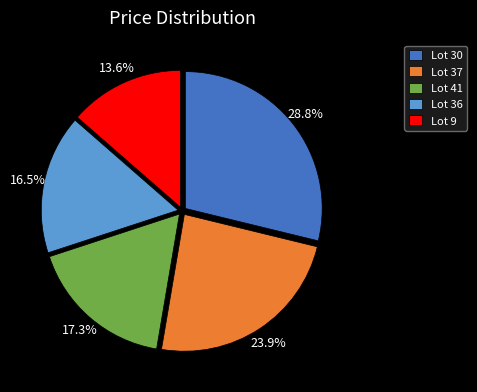

Approximately how many times larger is the value at Lot 36 compared to Lot 41?

1.0